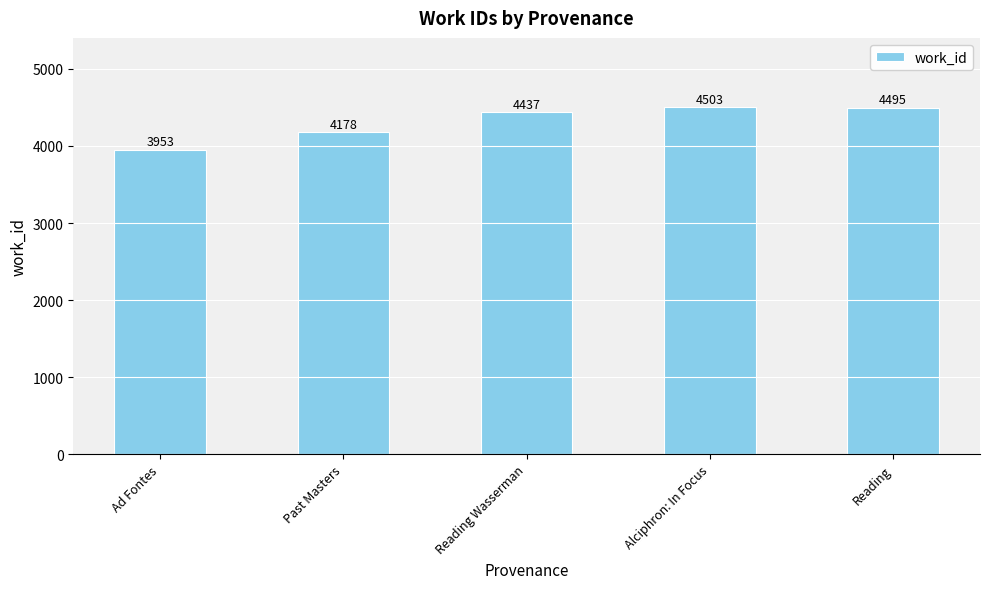

Reading right to left, transcribe all the data shown in this chart.

Reading=4495	Alciphron: In Focus=4503	Reading Wasserman=4437	Past Masters=4178	Ad Fontes=3953